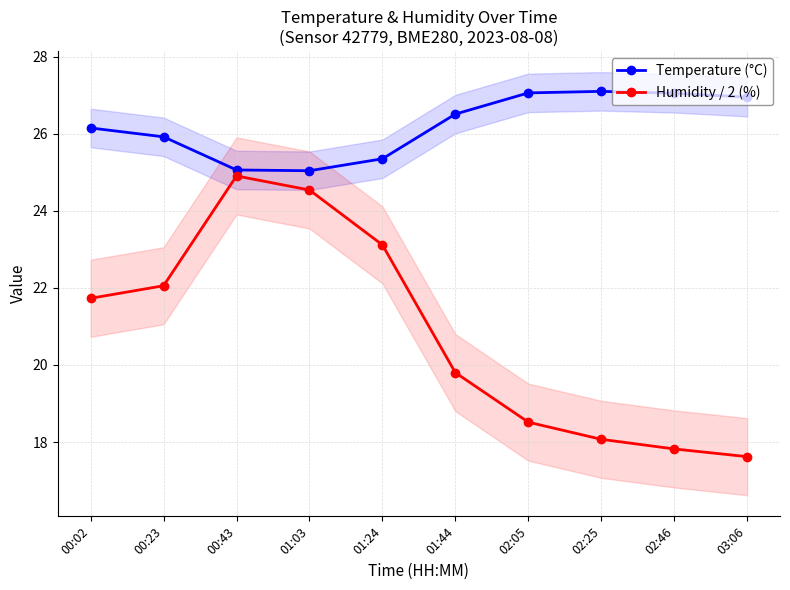

Between 02:25 and 00:02, which is larger?

02:25